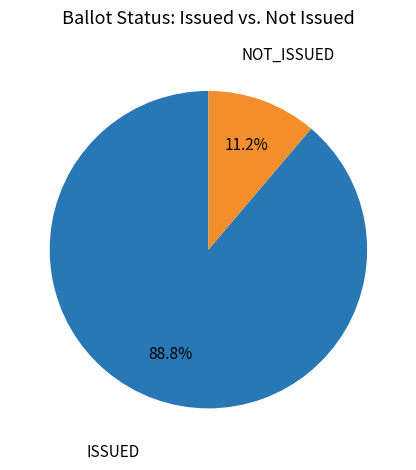

Is there a majority slice in this chart?

Yes